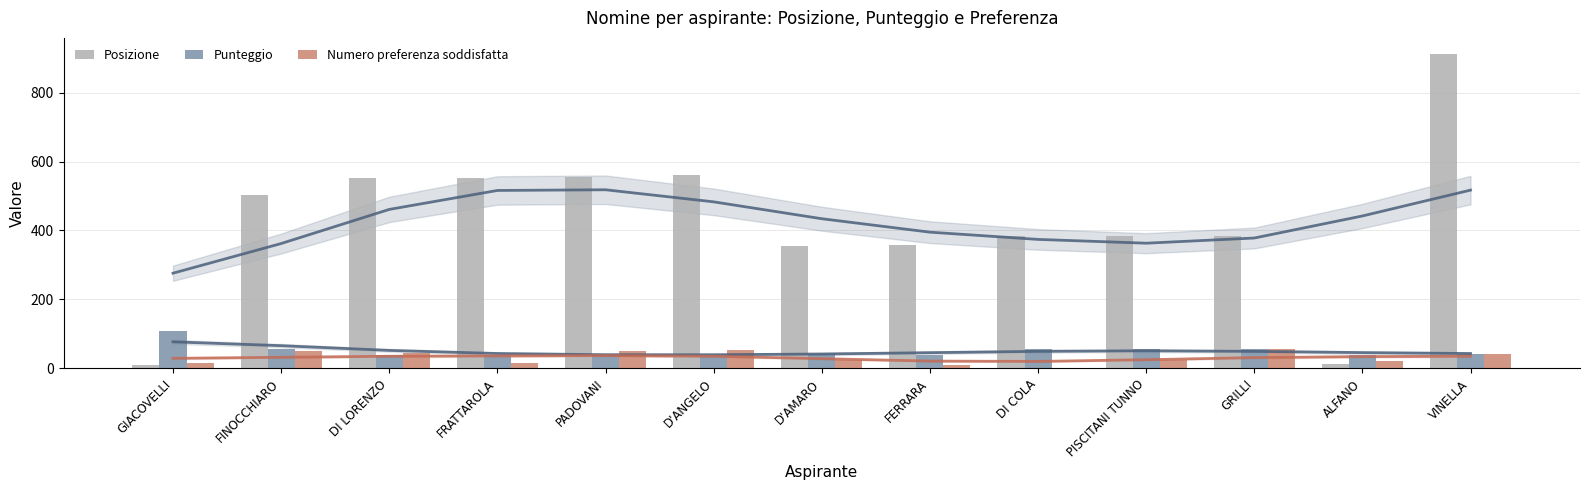

How many data points in Punteggio are above 40?

7